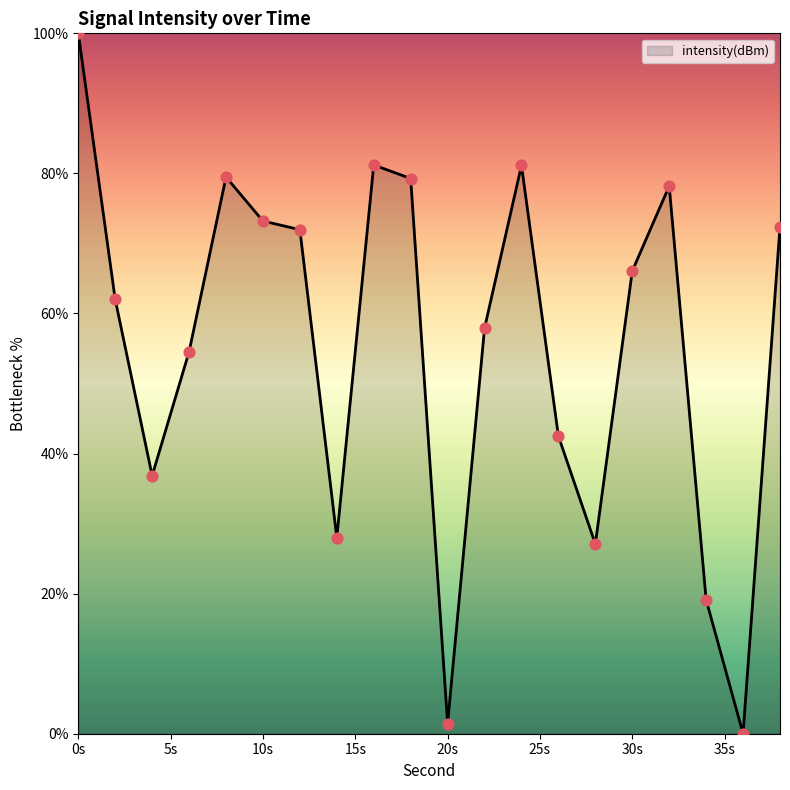

What is the difference between the maximum and minimum values?

100.0